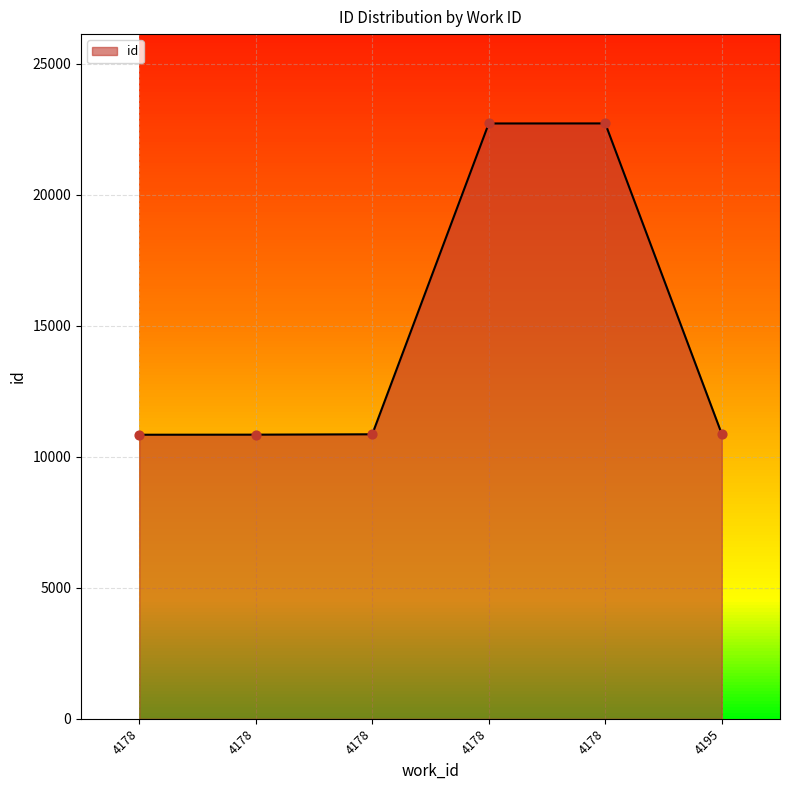

Approximately how many times larger is the value at 4178 compared to 4178?

0.5